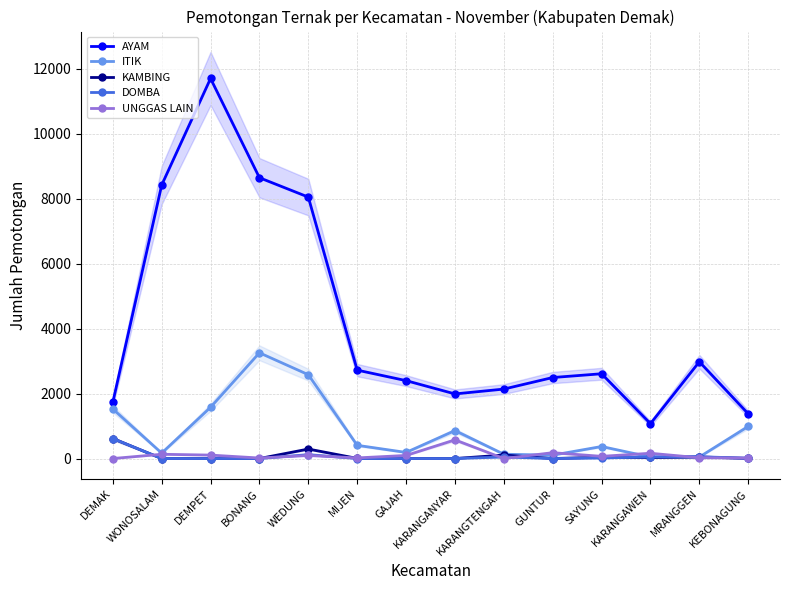

Where is the first local maximum for AYAM?

DEMPET